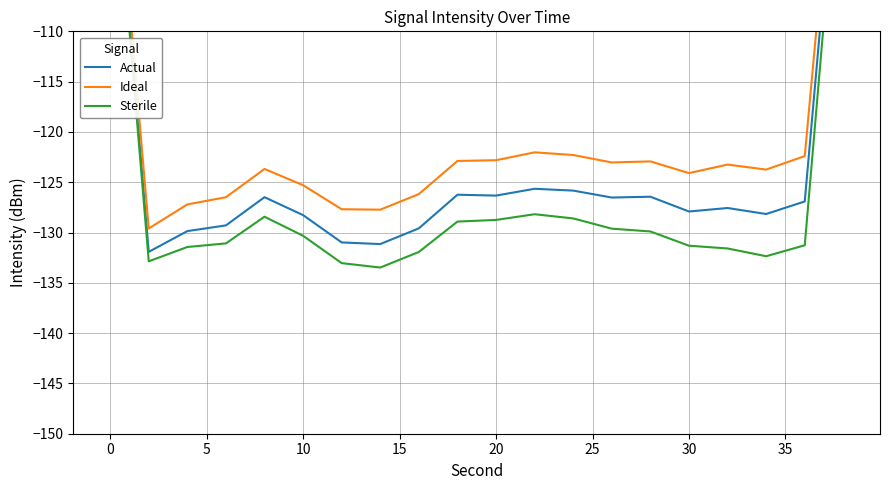

What is the average value of the Ideal series?

-120.5